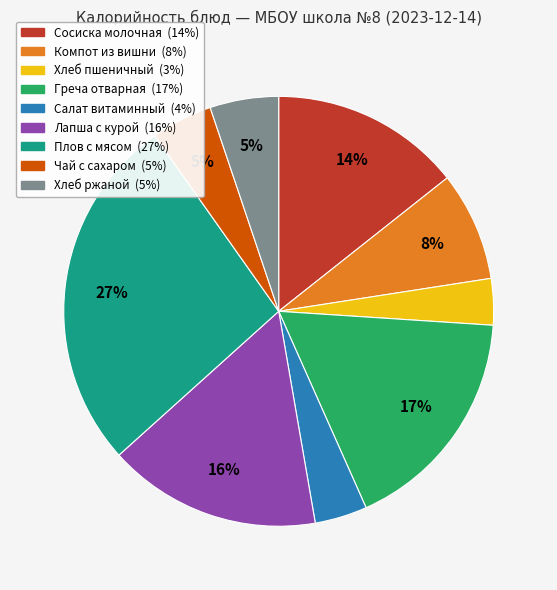

Is there any slice that represents more than half of the pie?

No